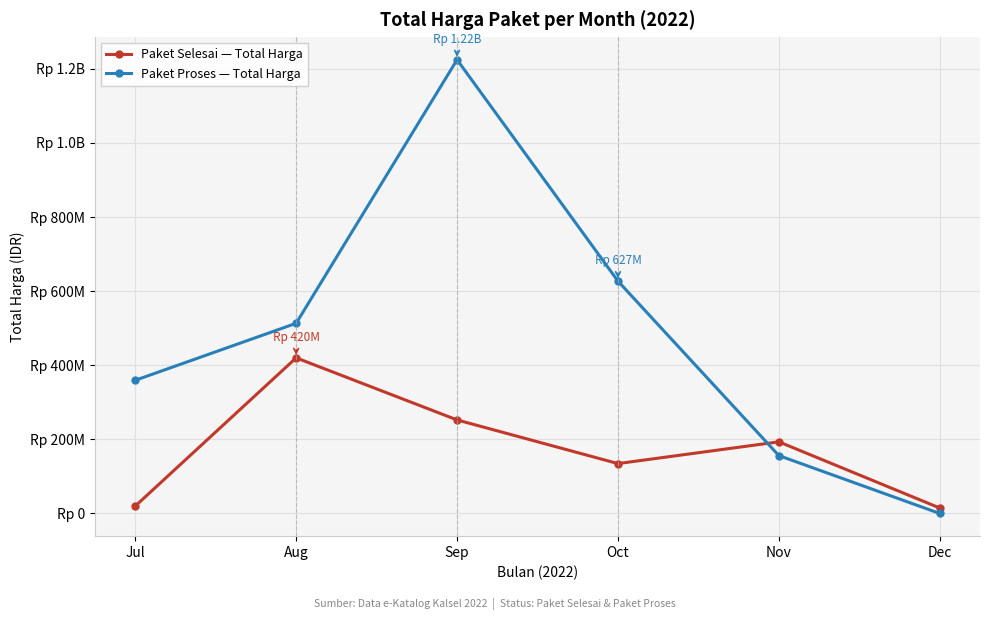

What are all the series names shown in the legend?

Paket Selesai — Total Harga, Paket Proses — Total Harga